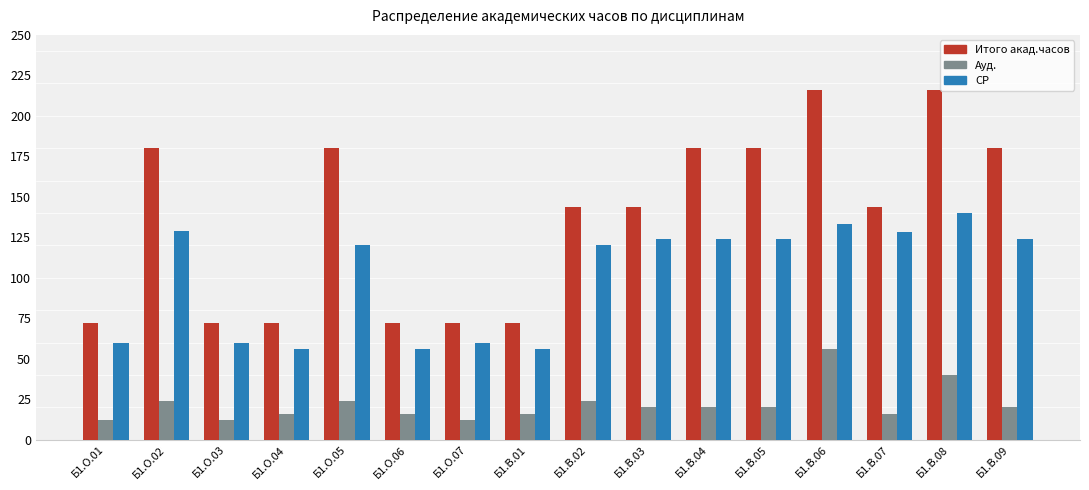

Reading left to right, transcribe all the data shown in this chart.

Итого акад.часов: 72	180	72	72	180	72	72	72	144	144	180	180	216	144	216	180
Ауд.: 12	24	12	16	24	16	12	16	24	20	20	20	56	16	40	20
СР: 60	129	60	56	120	56	60	56	120	124	124	124	133	128	140	124